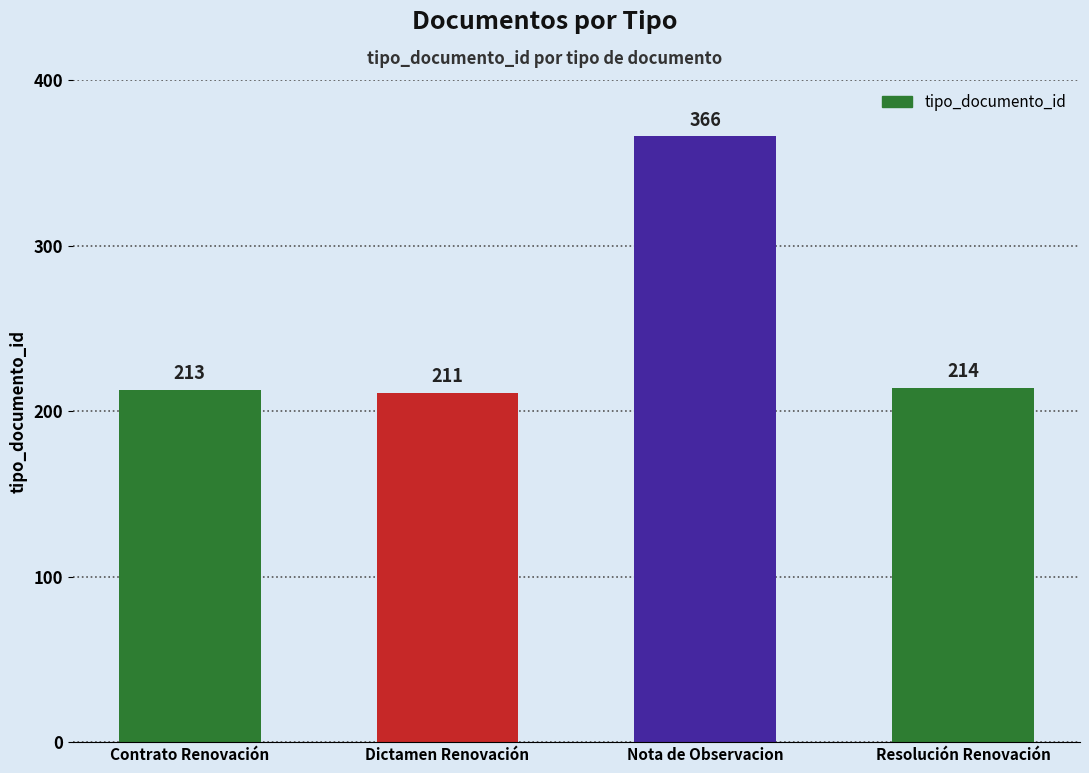

Is it true that the value at Contrato Renovación is 322?

False